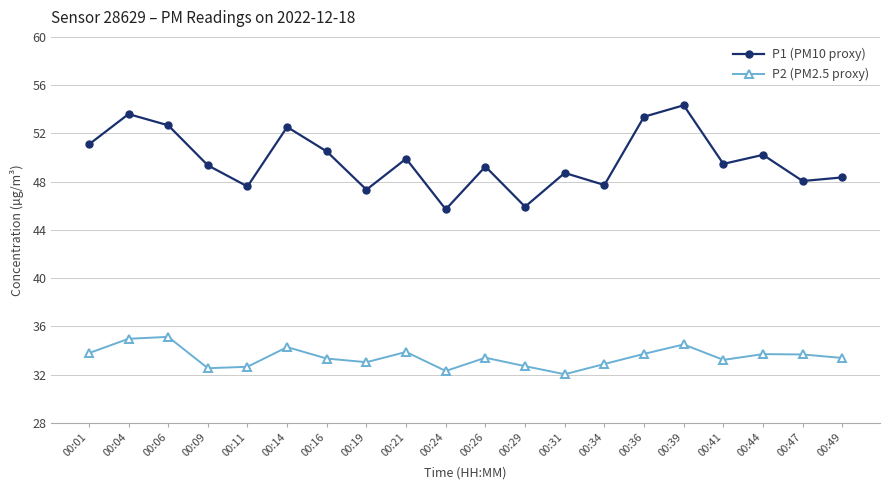

What is the smallest value displayed?

32.0